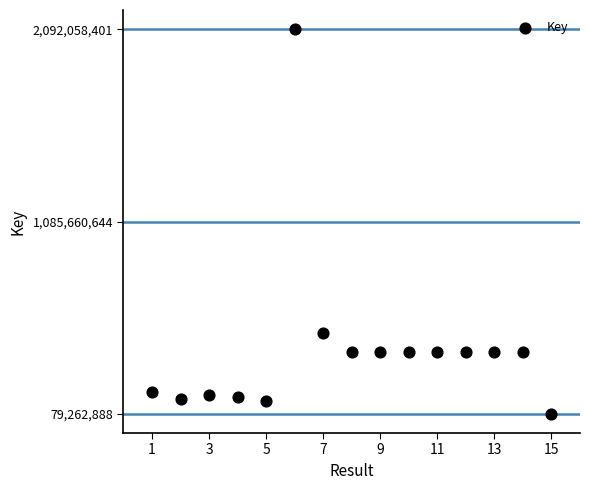

What is the range of X values (max minus min)?

14